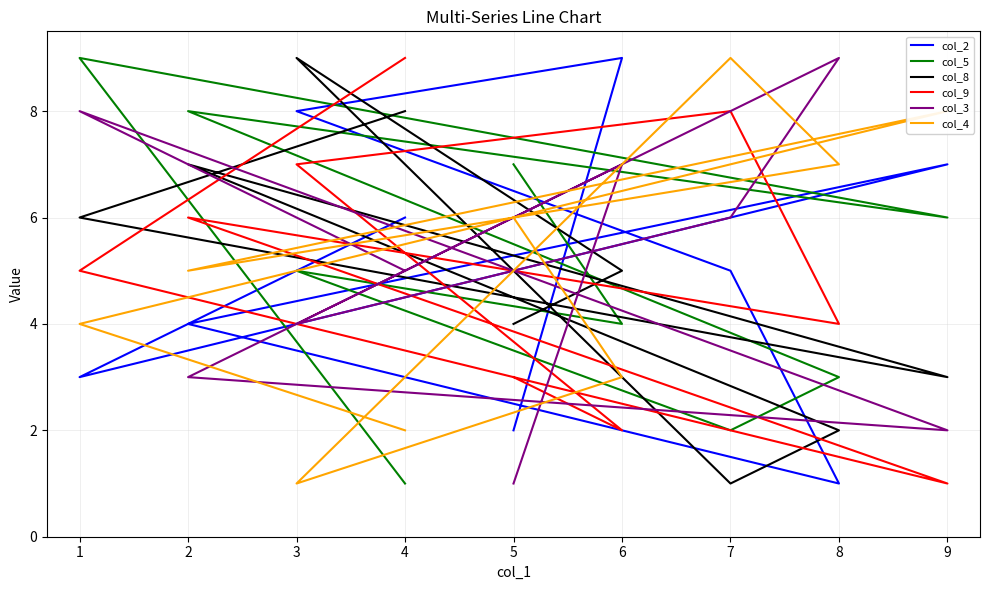

Reading left to right, extract all data points from this chart.

col_2: 2	9	8	5	1	4	7	3	6
col_5: 7	4	5	2	3	8	6	9	1
col_8: 4	5	9	1	2	7	3	6	8
col_9: 3	2	7	8	4	6	1	5	9
col_3: 1	7	4	6	9	3	2	8	5
col_4: 6	3	1	9	7	5	8	4	2